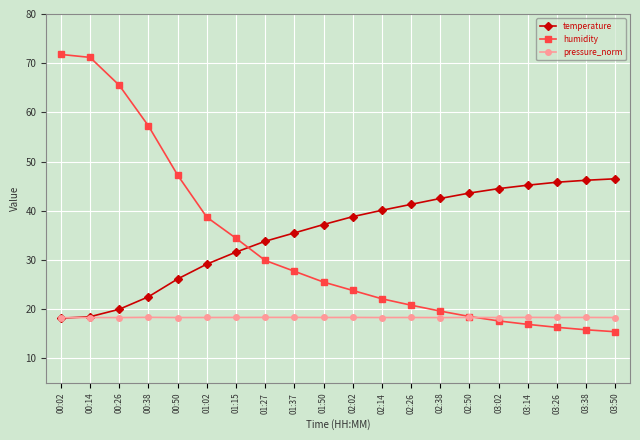

What is the value of the humidity point at the 1st from the left?

71.8